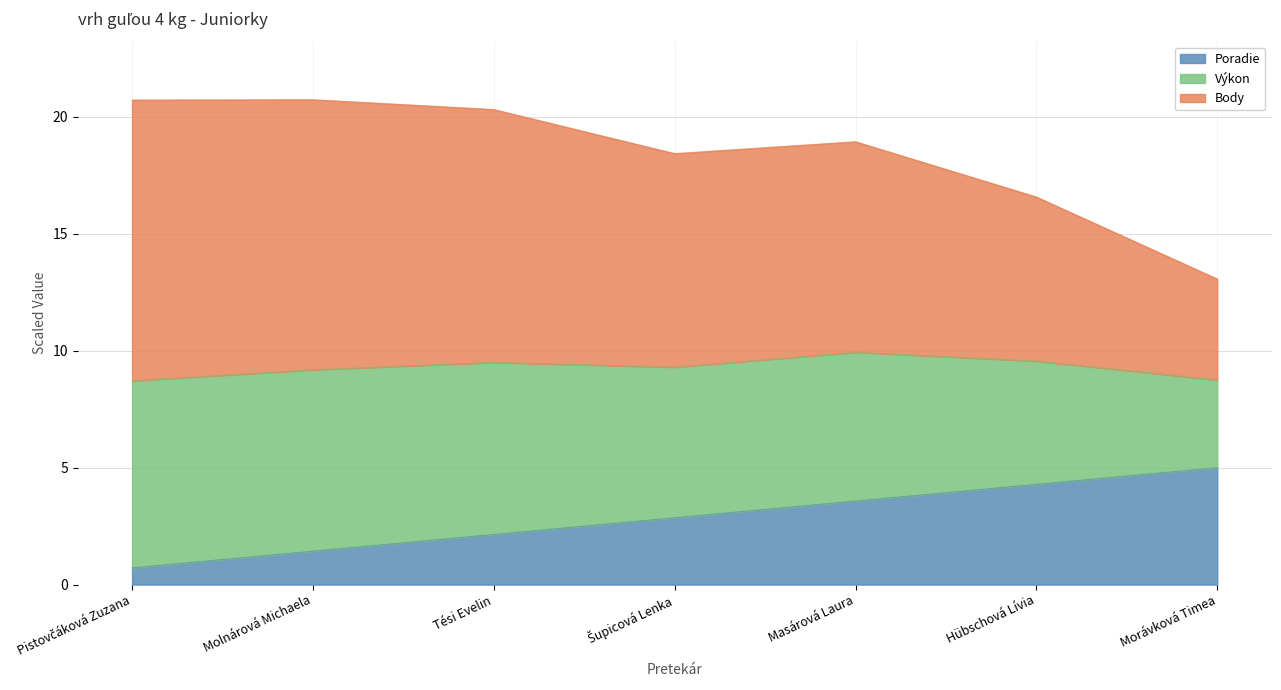

What is the label of the 4th point from the left?

Šupicová Lenka